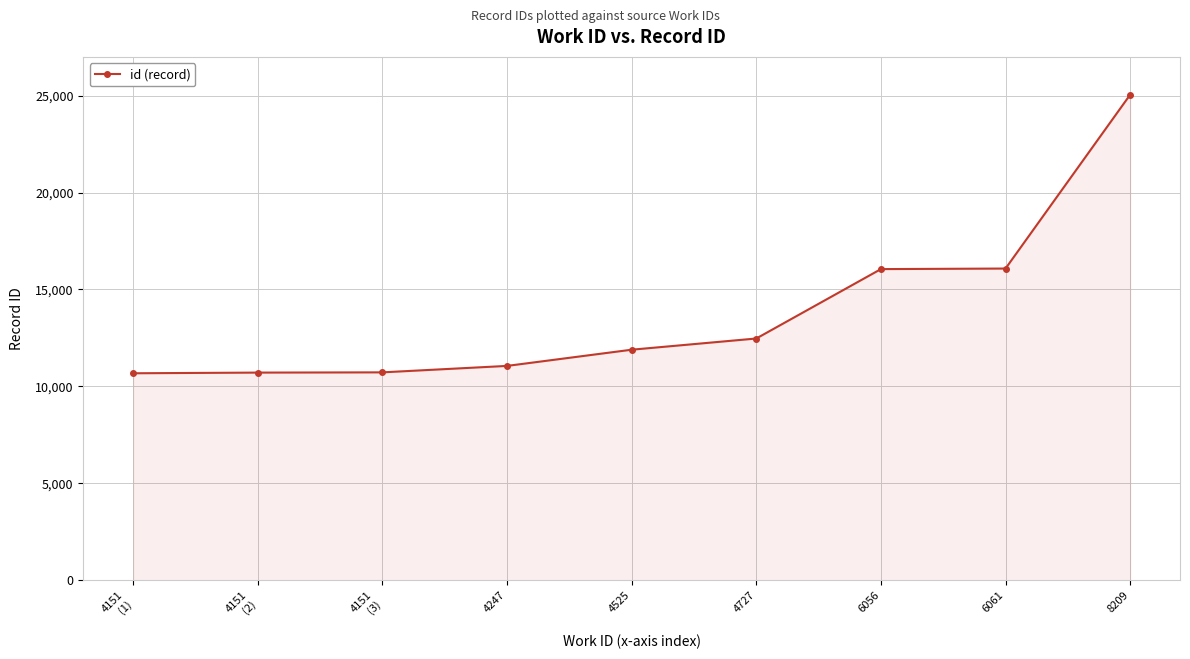

What is the minimum value shown in the chart?

10675